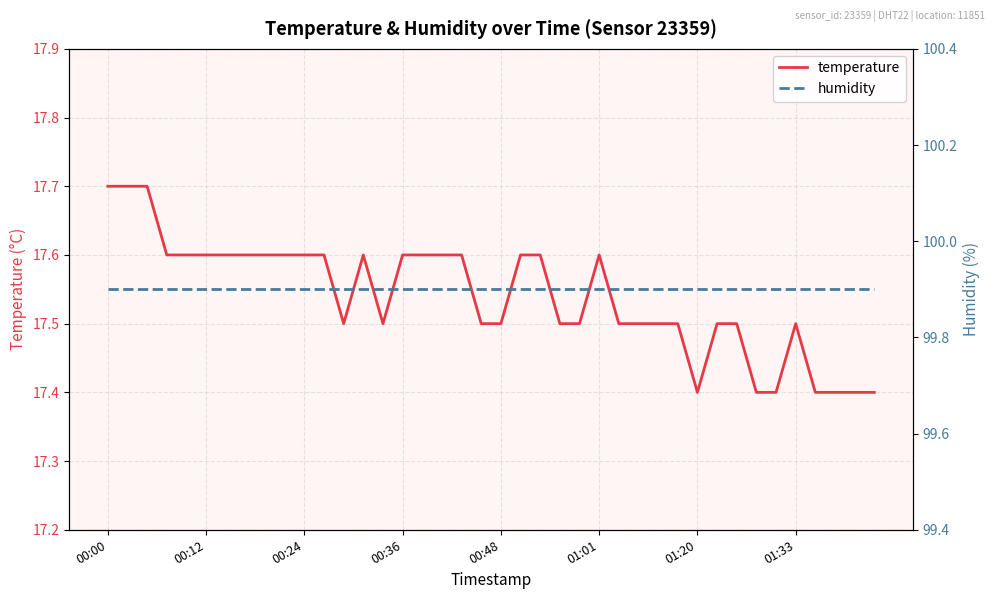

What is the highest value of the temperature series?

17.7